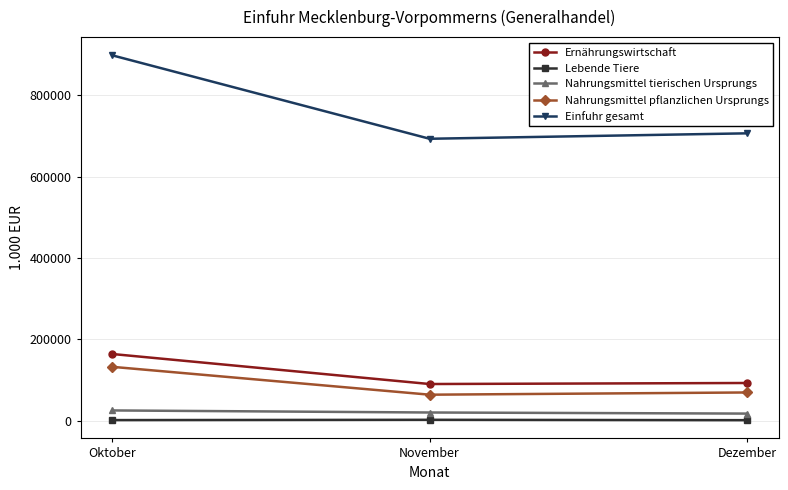

What are all the series names shown in the legend?

Ernährungswirtschaft, Lebende Tiere, Nahrungsmittel tierischen Ursprungs, Nahrungsmittel pflanzlichen Ursprungs, Einfuhr gesamt